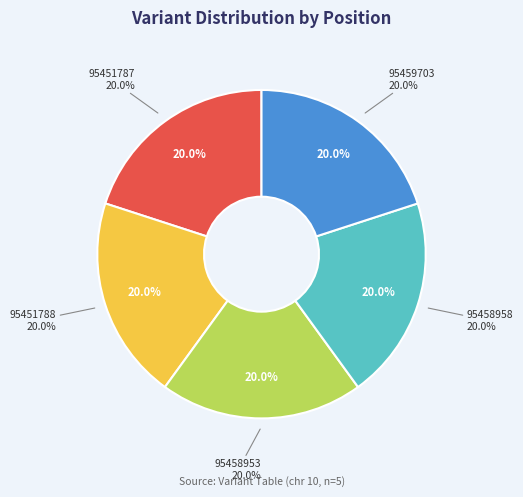

Is it true that 95459703 is 20% of the pie?

True